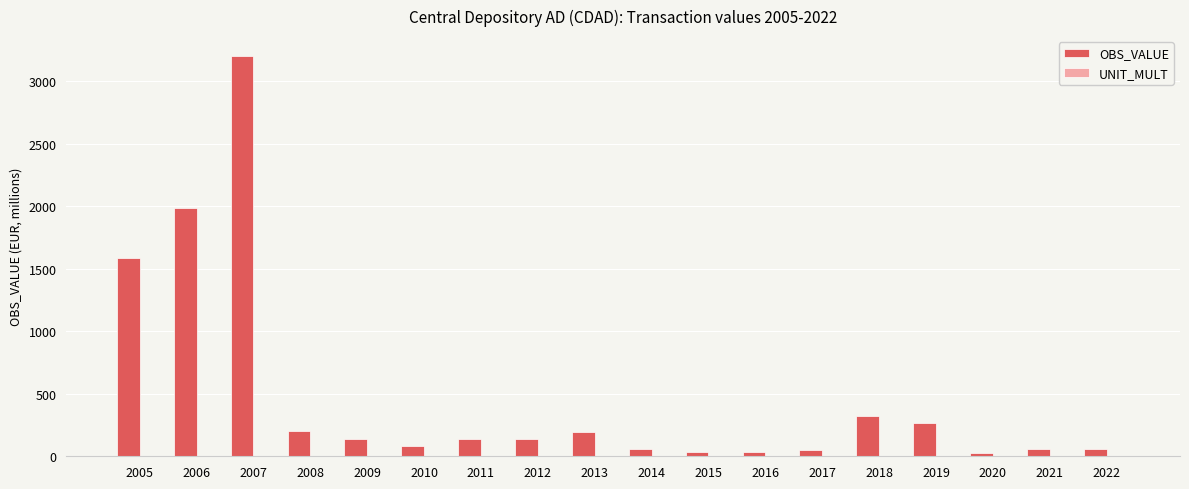

At which label does OBS_VALUE reach its peak?

2007